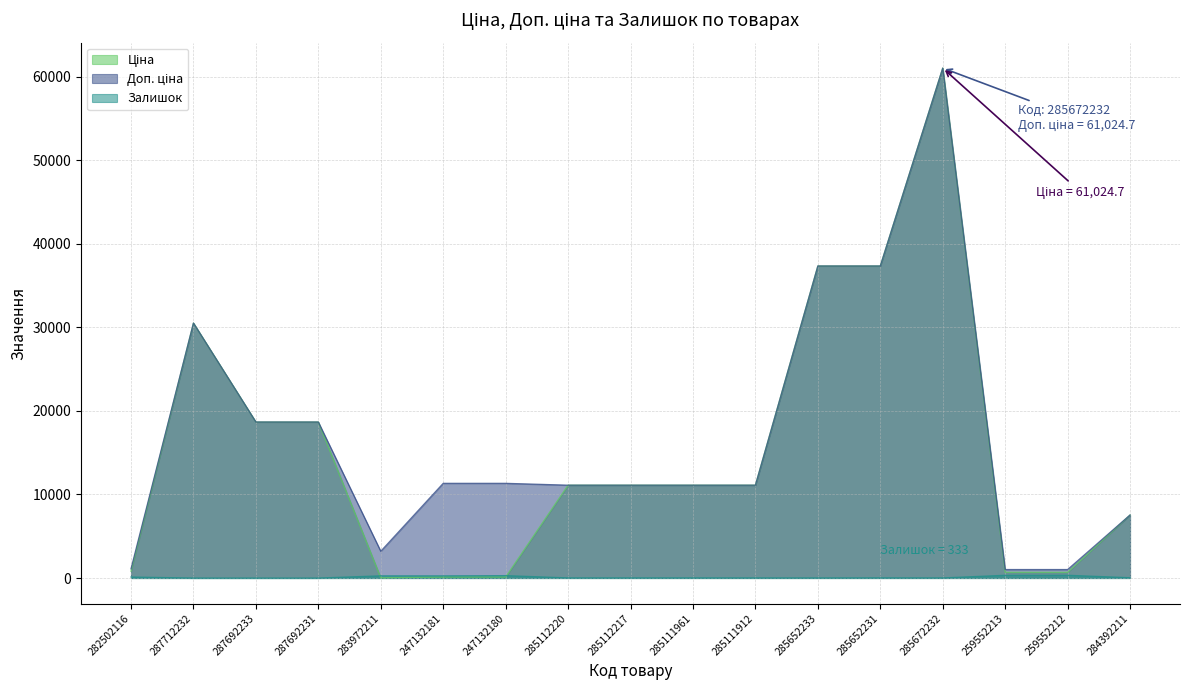

At which category is the sum across all series the highest?

285672232